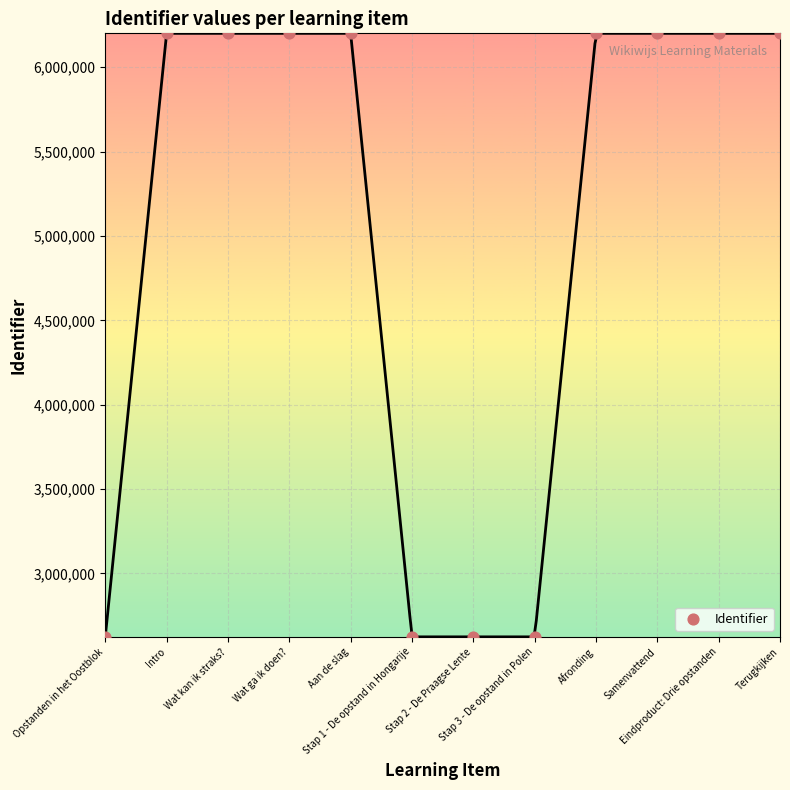

What is the average Y value?

5008517